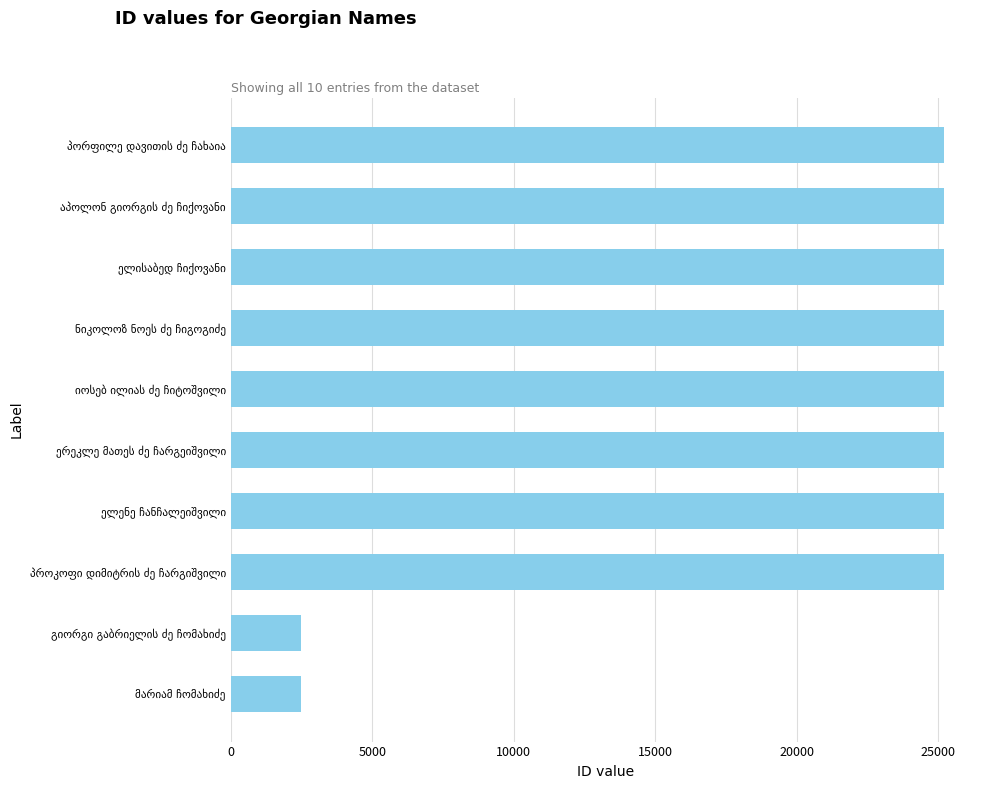

What is the value of the 3rd bar from the top?

25210